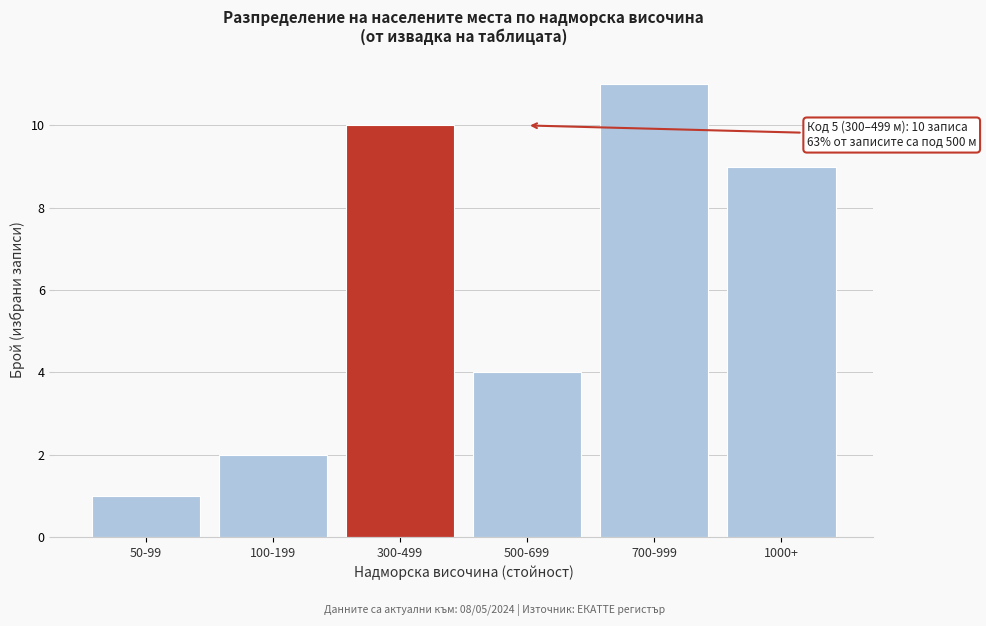

Reading right to left, transcribe all the data shown in this chart.

1000+=9	700-999=11	500-699=4	300-499=10	100-199=2	50-99=1